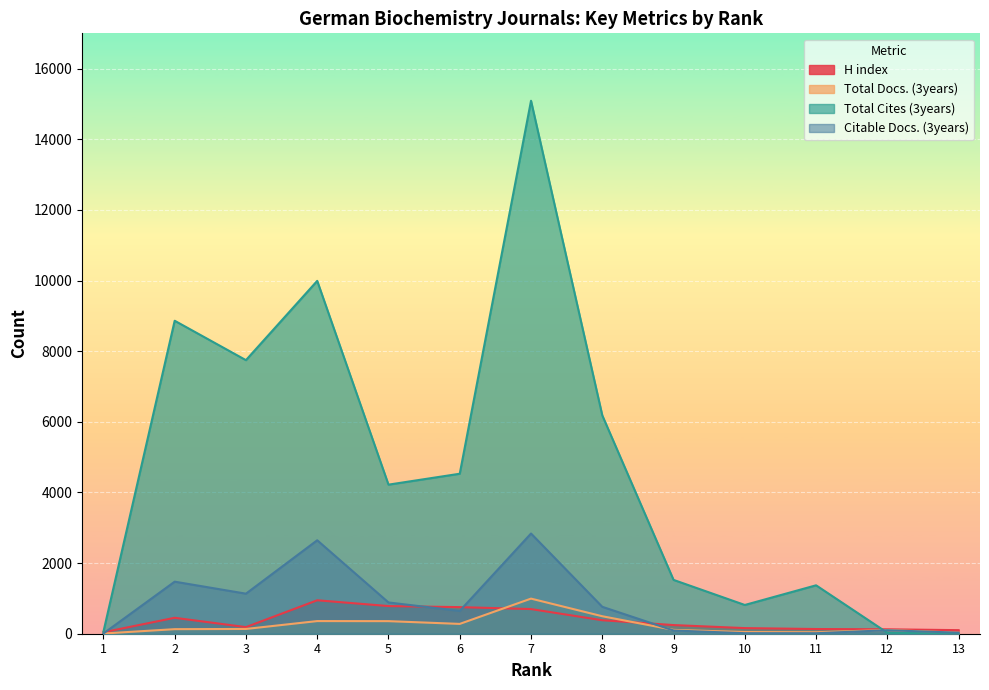

What is the value of the H index point at the 7th from the left?

698